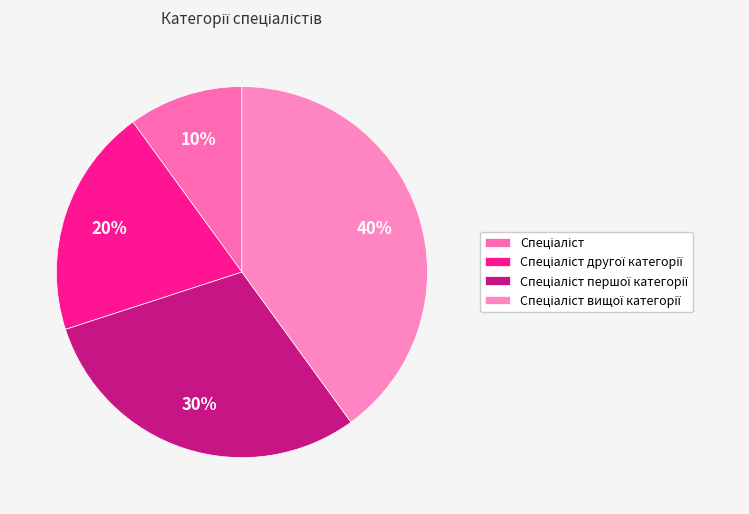

What portion of the pie excludes Спеціаліст?

90.0%